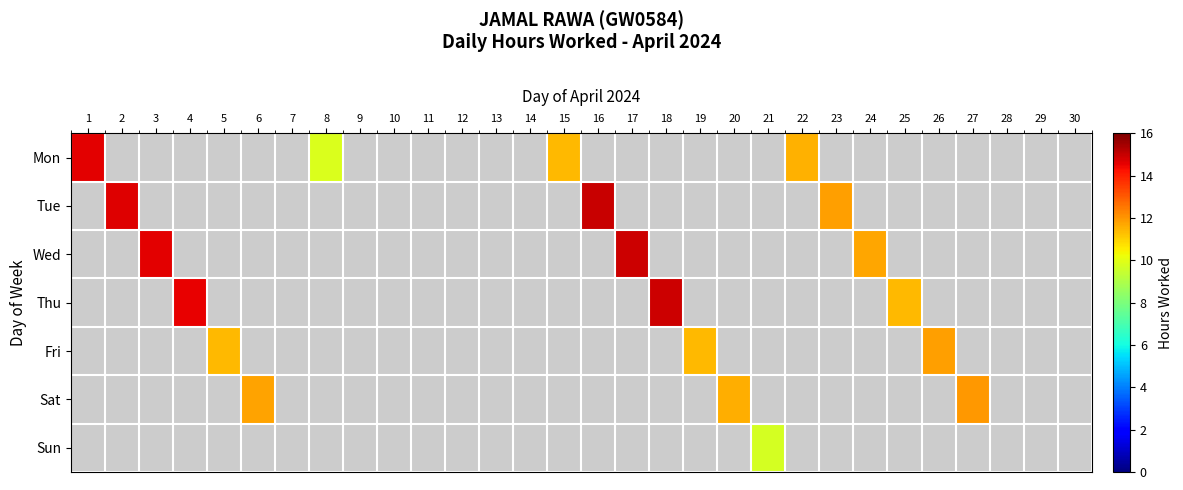

List the series in order of their peak value, highest first.

Mon, Tue, Wed, Thu, Fri, Sat, Sun